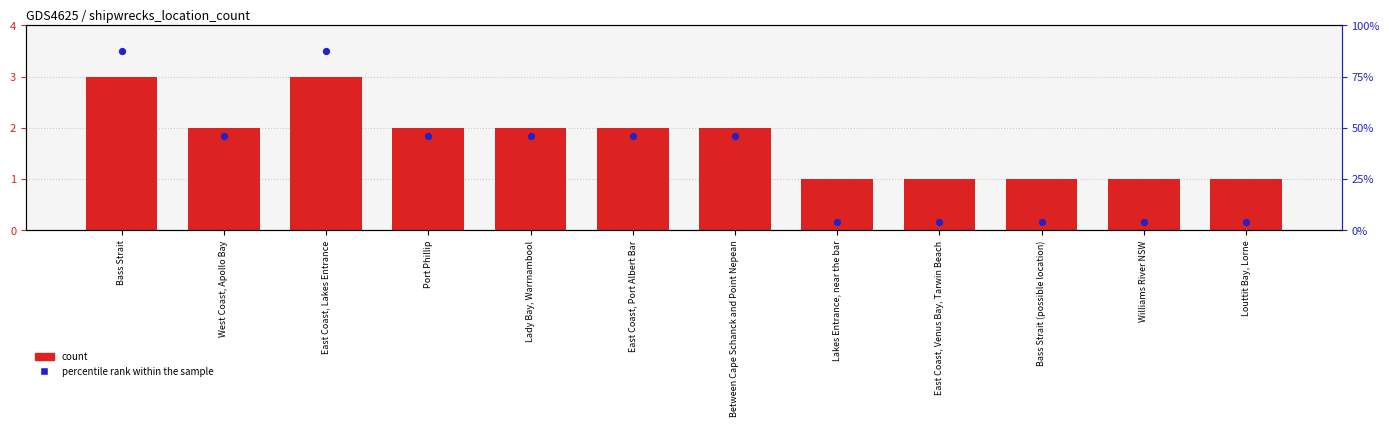

Which series contains the lowest Y value?

count